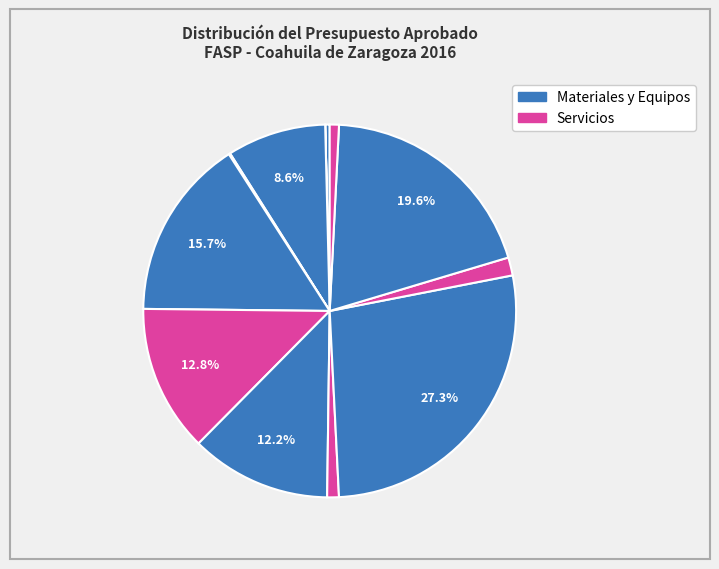

How many segments does this pie chart have?

12